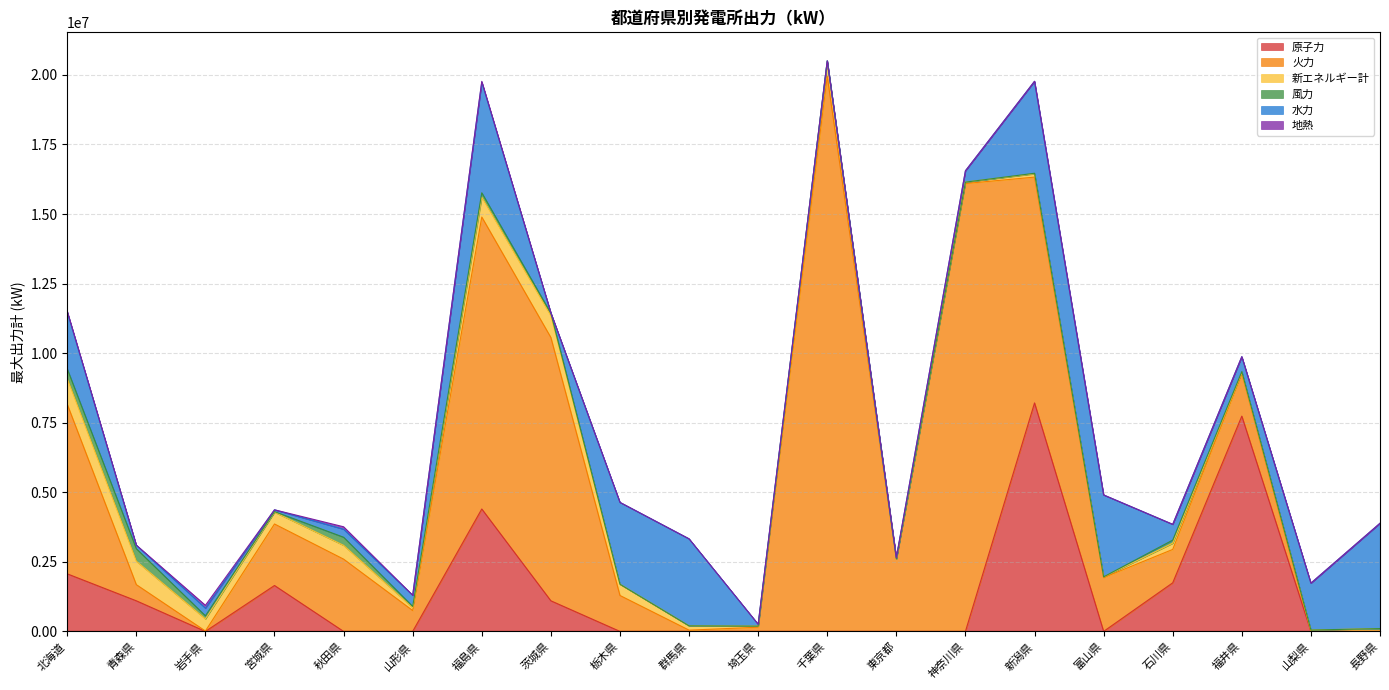

At 群馬県, list the series in order from smallest to largest.

原子力, 風力, 地熱, 火力, 新エネルギー計, 水力